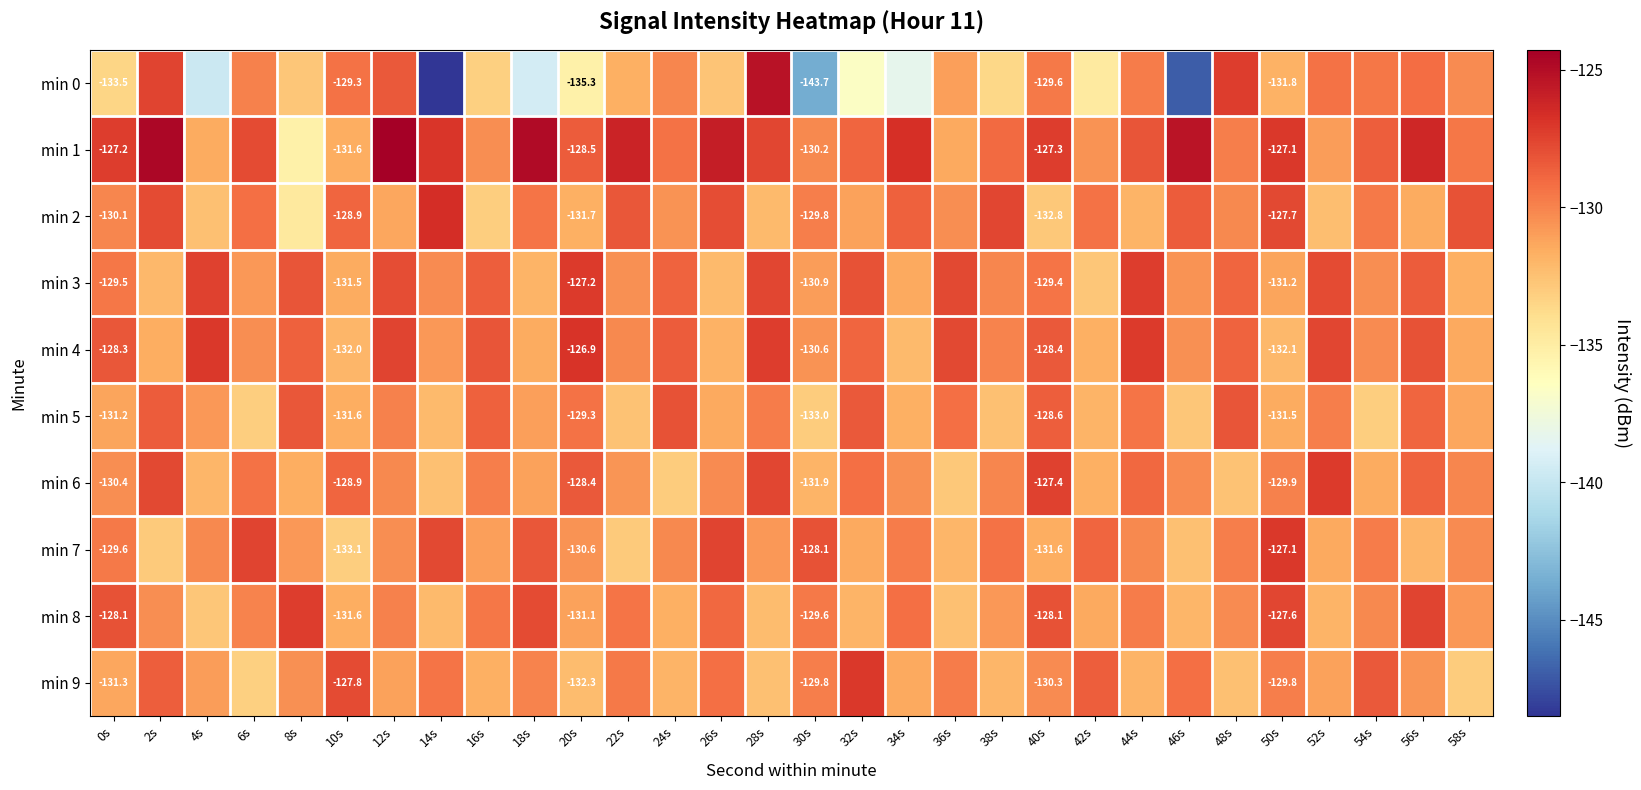

What is the minimum value shown in the chart?

-148.5